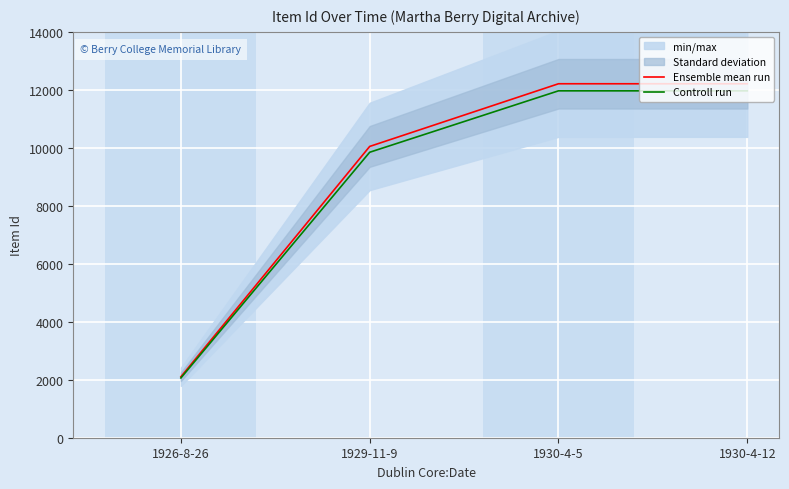

What position from the right is 1930-4-5?

2